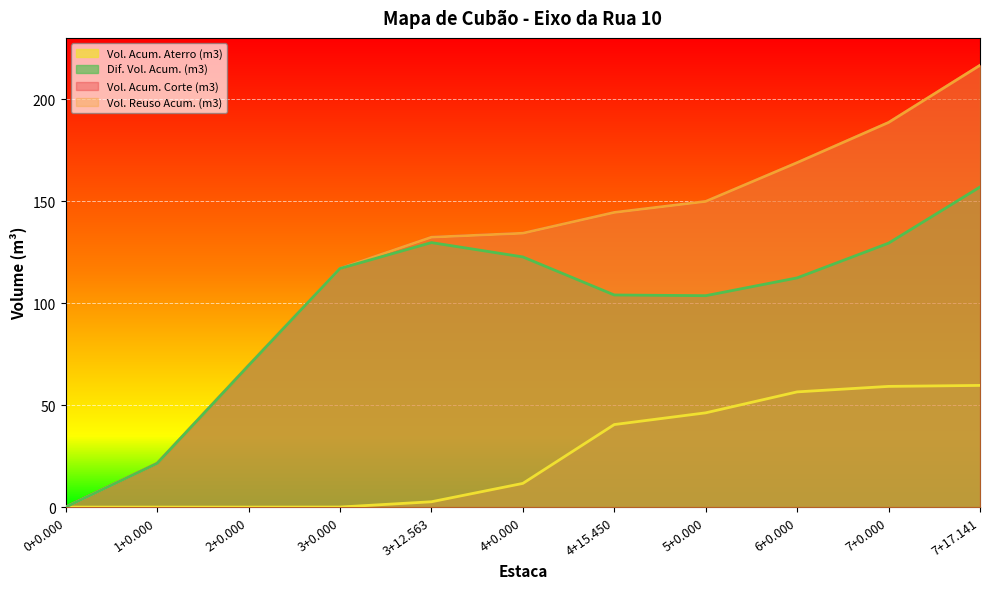

What is the spread (max minus min) of values at 1+0.000?

21.4